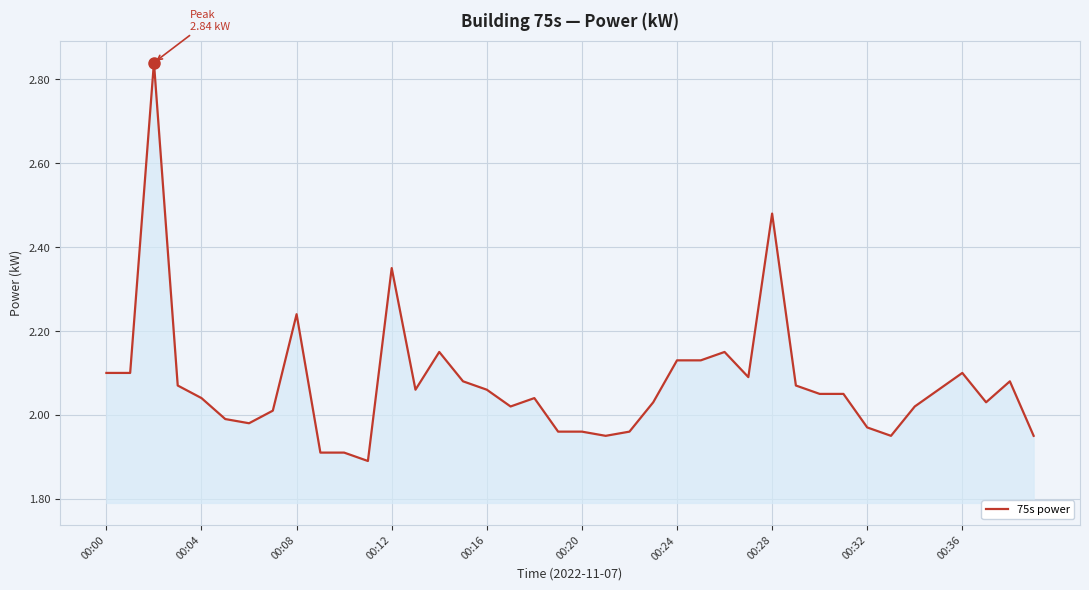

How many lines are shown in the chart?

1